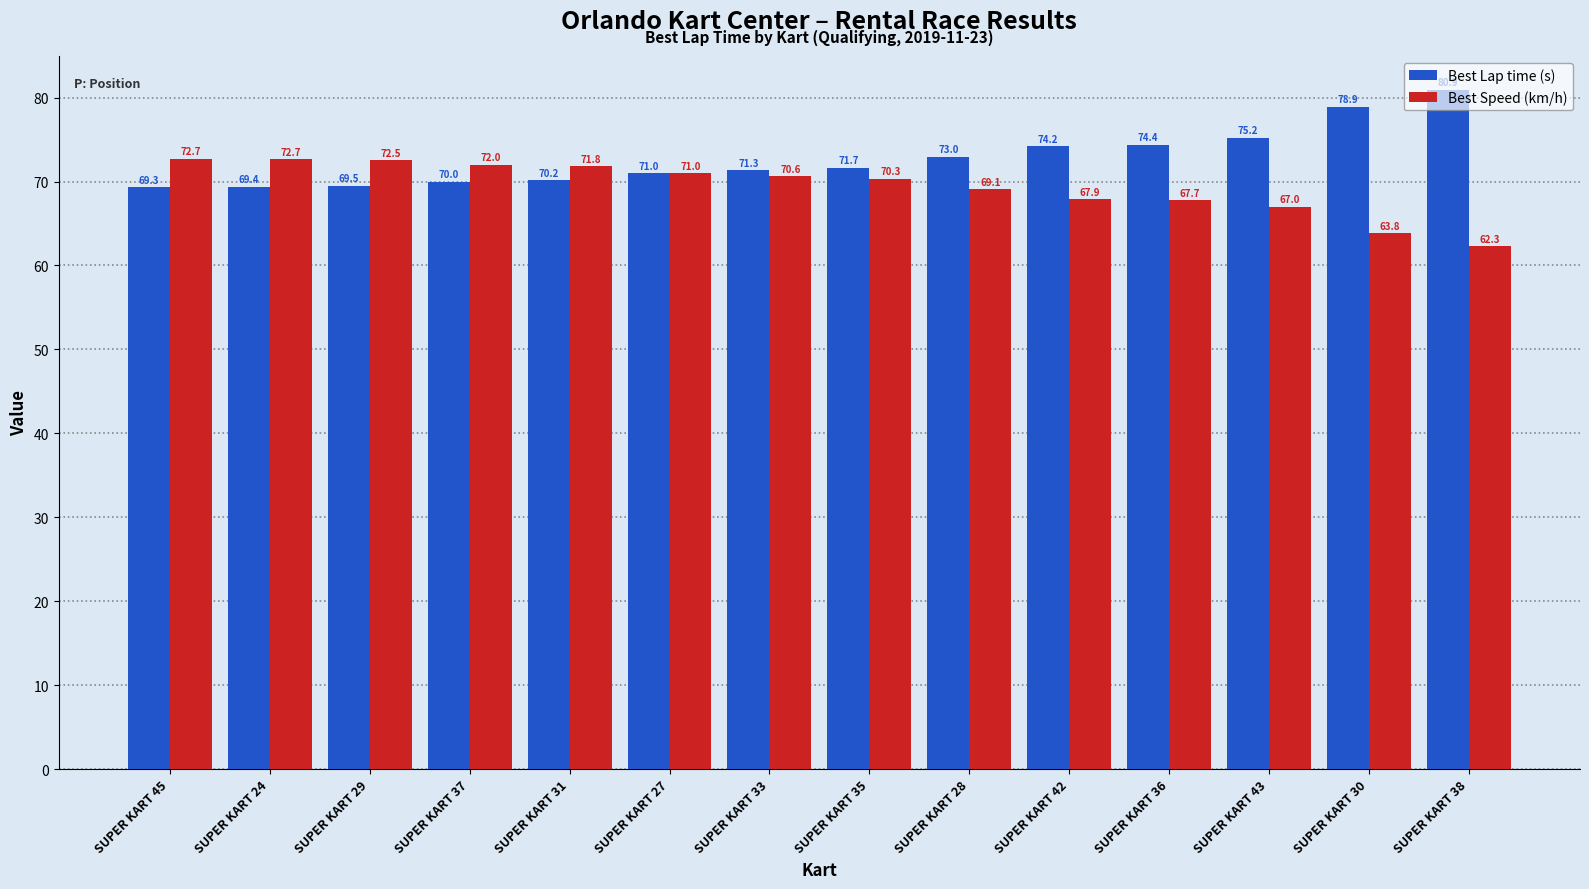

Read the Best Lap time (s) value at SUPER KART 37.

70.0